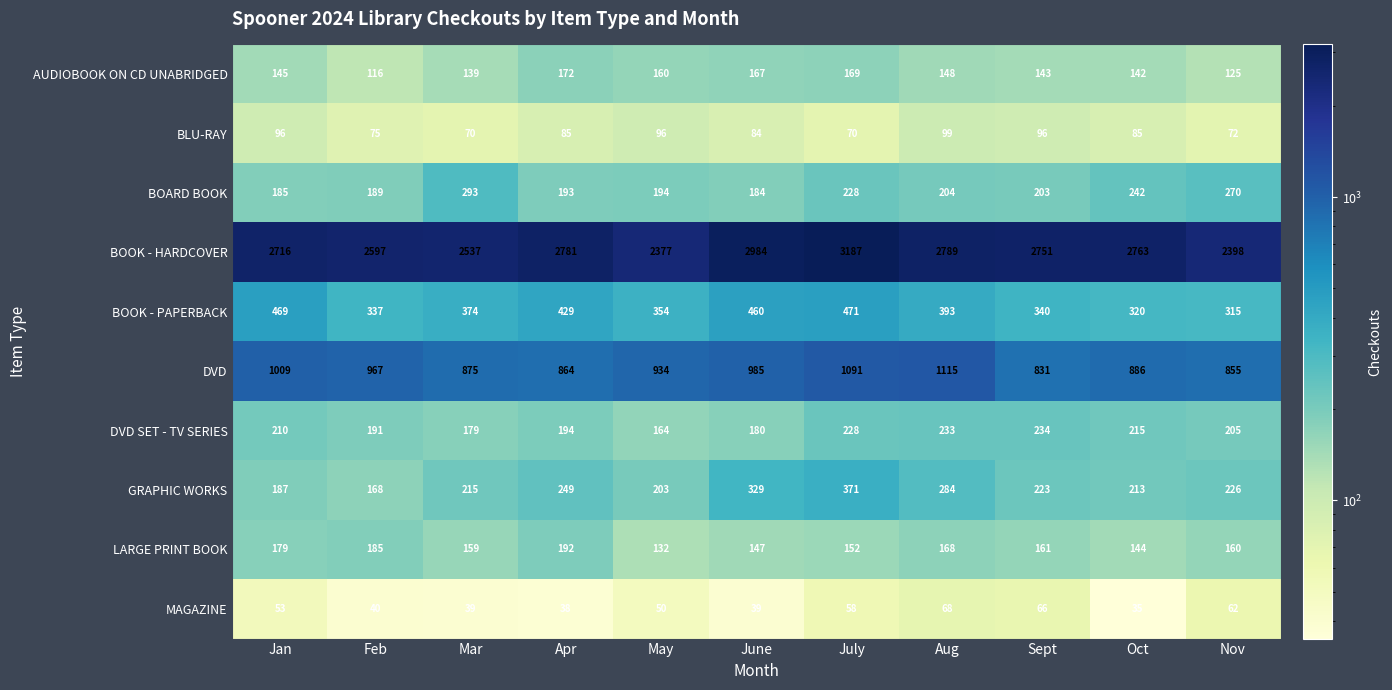

What is the total value across all series at Jan?

5249